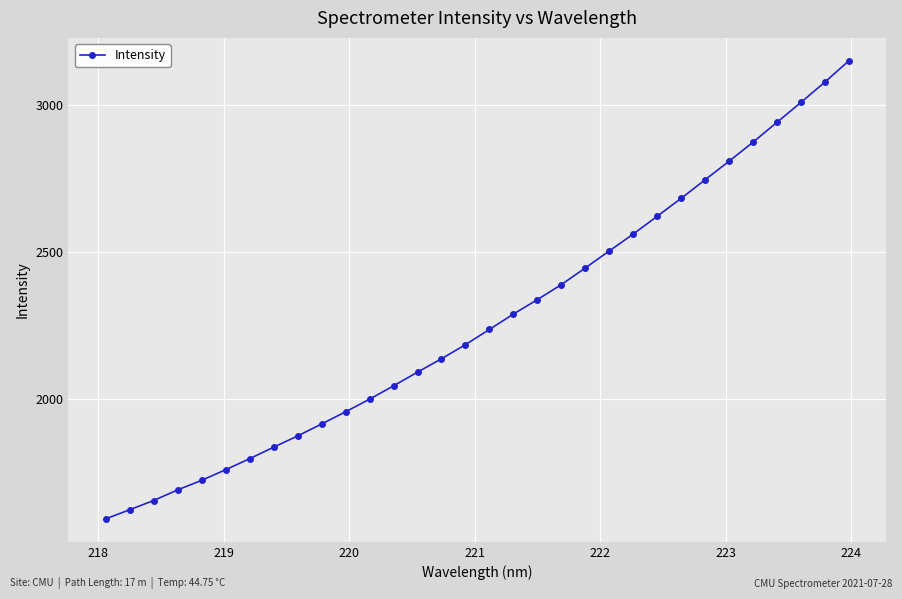

What is the maximum value shown in the chart?

3151.9